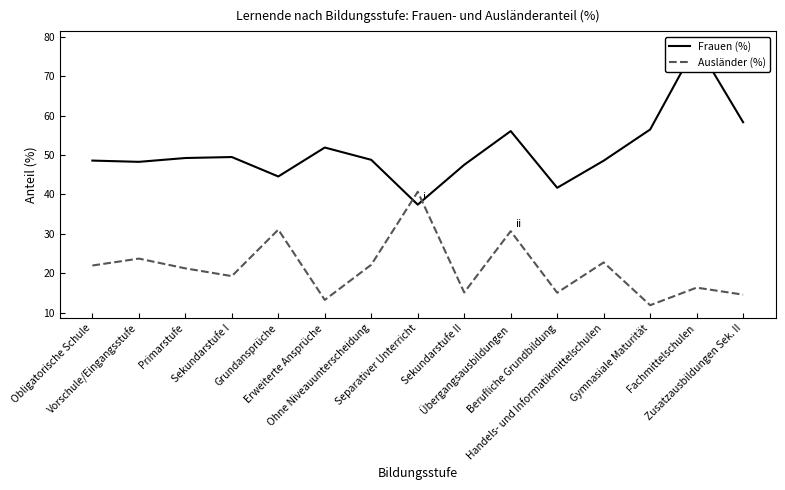

At which category is the sum across all series the highest?

Fachmittelschulen